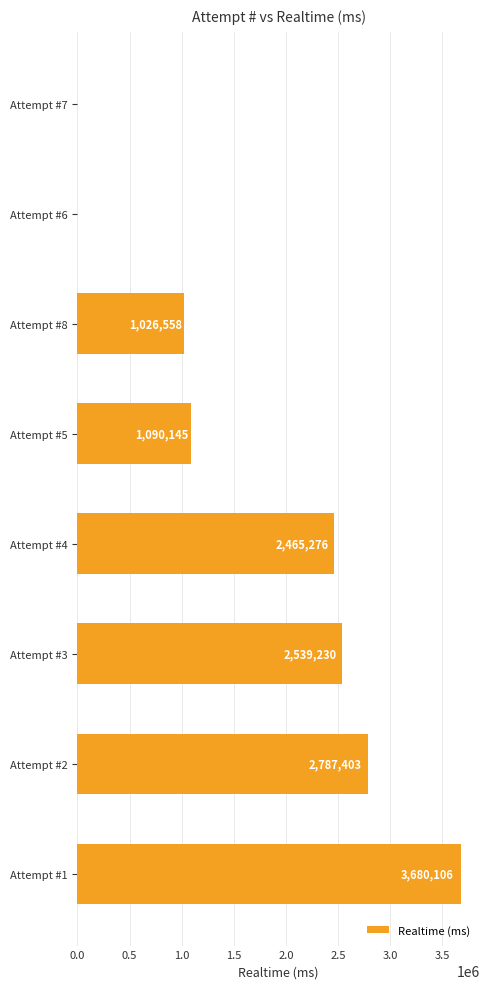

The value at Attempt #6 is 0. True or false?

True